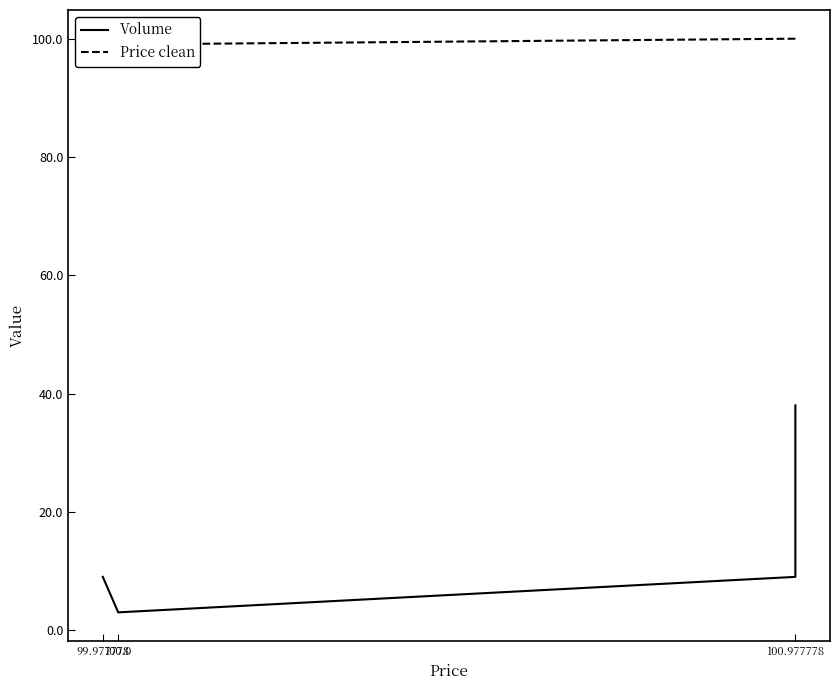

How many lines are shown in the chart?

2